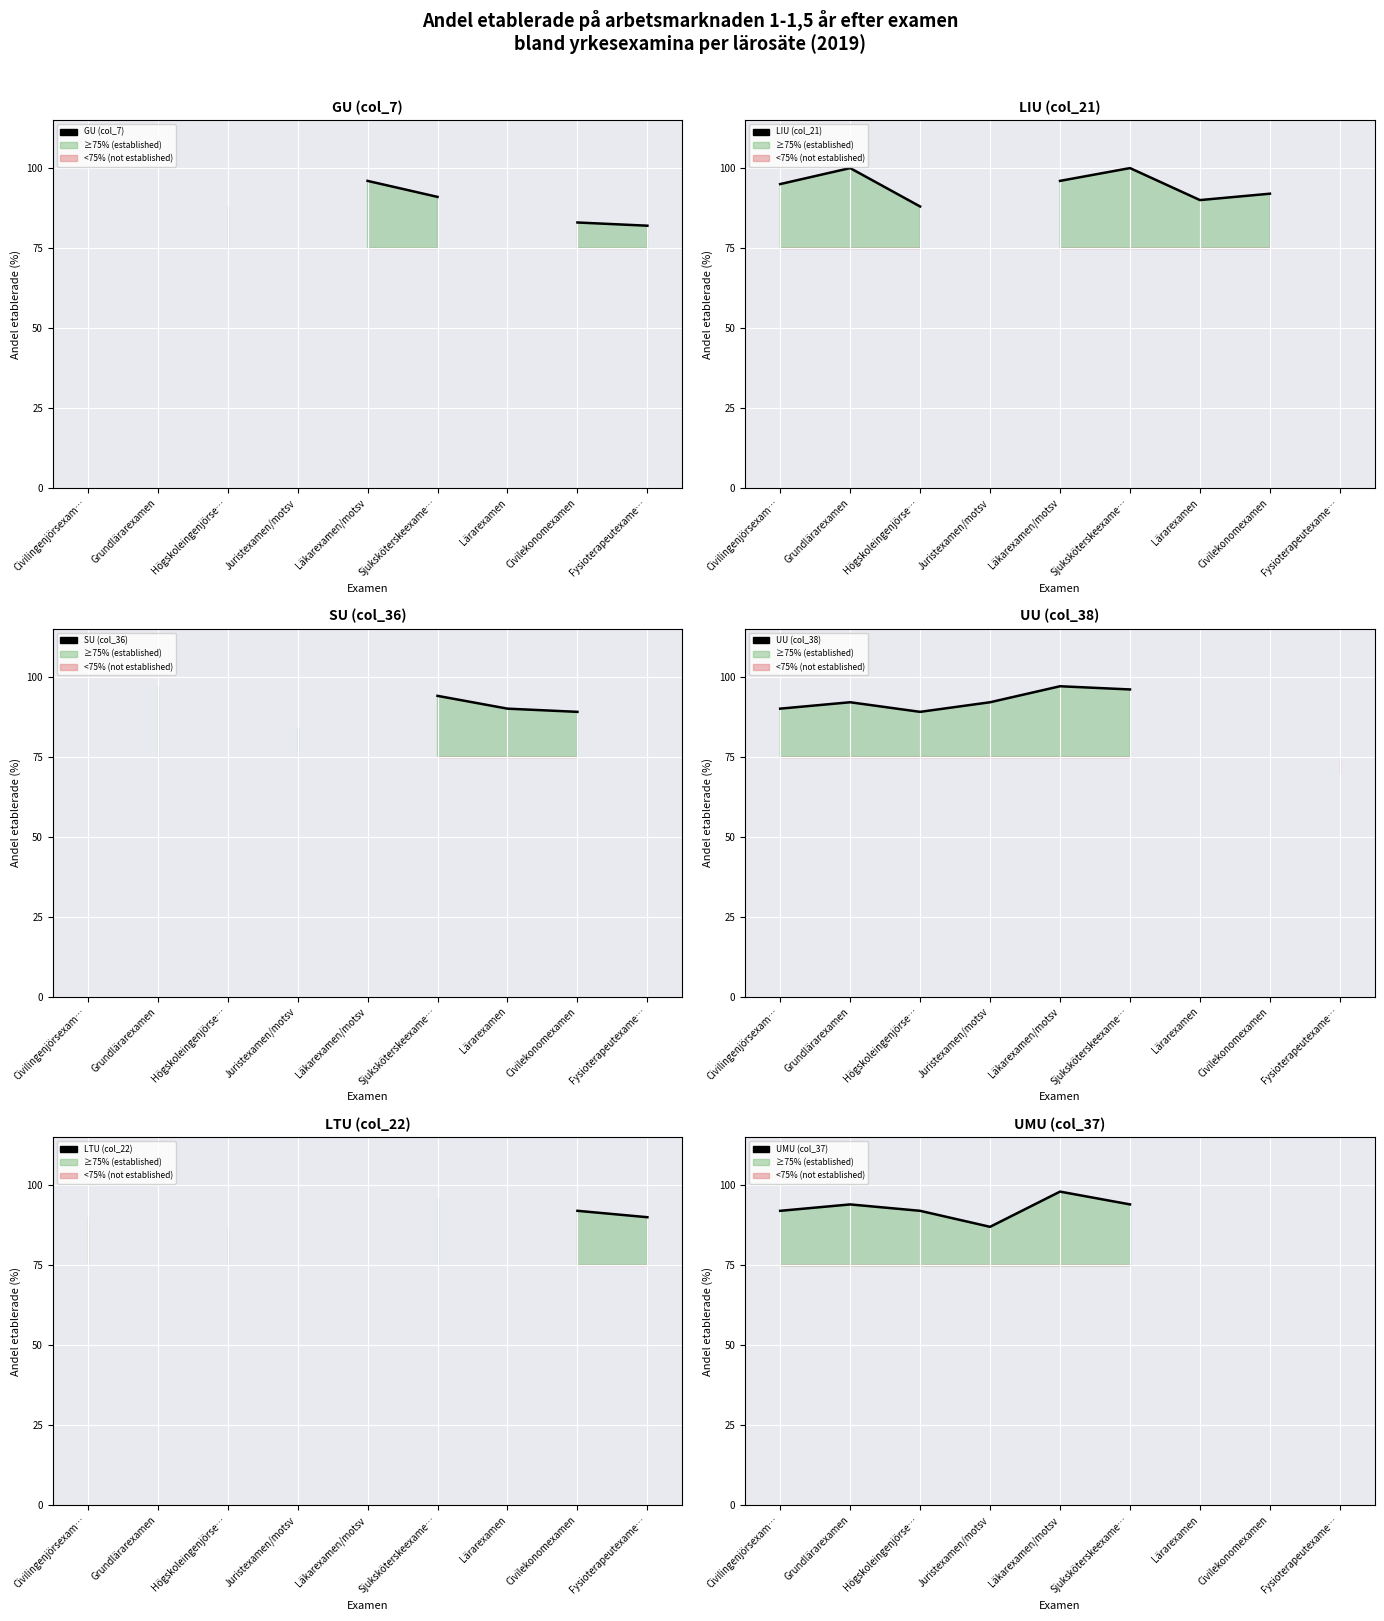

List the labels in order of LTU (col_22) value, smallest first.

Civilingenjörsexam…, Grundlärarexamen, Högskoleingenjörse…, Juristexamen/motsv, Läkarexamen/motsv, Sjuksköterskeexame…, Lärarexamen, Fysioterapeutexame…, Civilekonomexamen